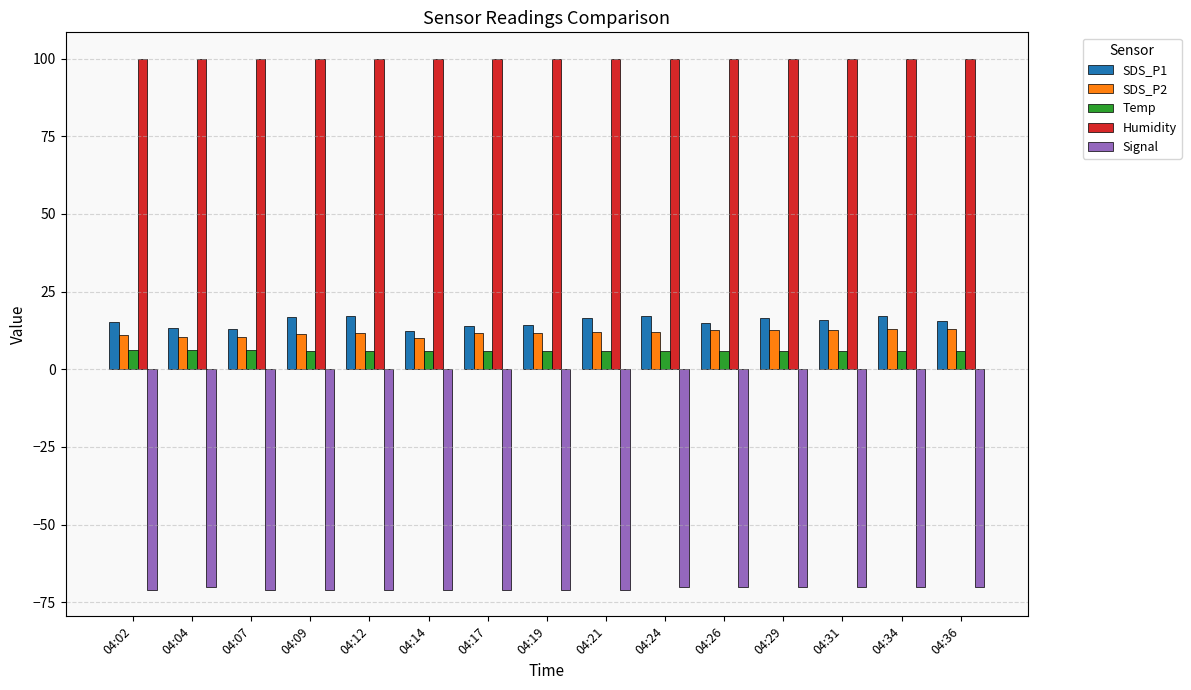

What is the minimum value for SDS_P1?

12.3